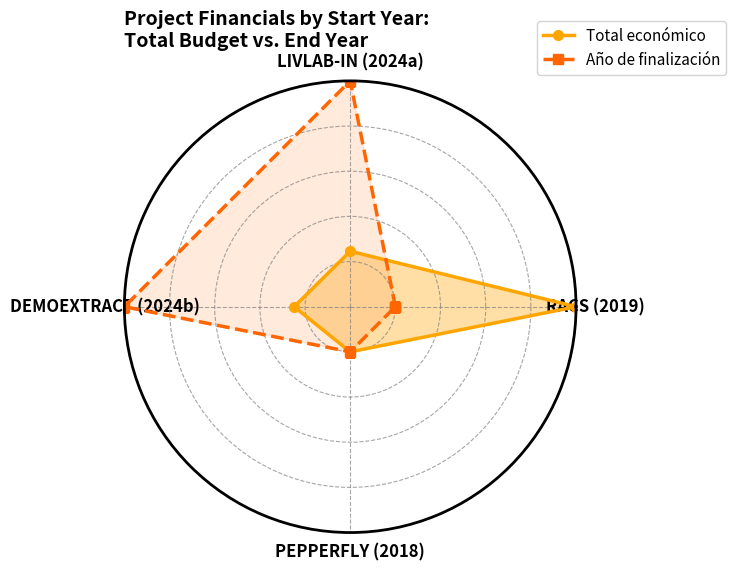

True or false: Año de finalización and Total económico intersect in this chart.

True